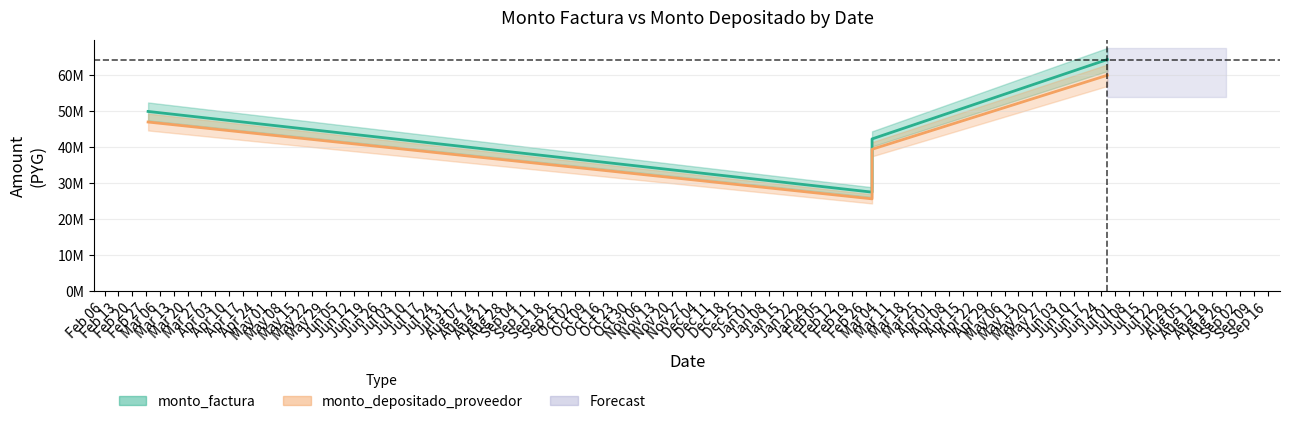

At which category is the sum across all series the highest?

2024-06-27